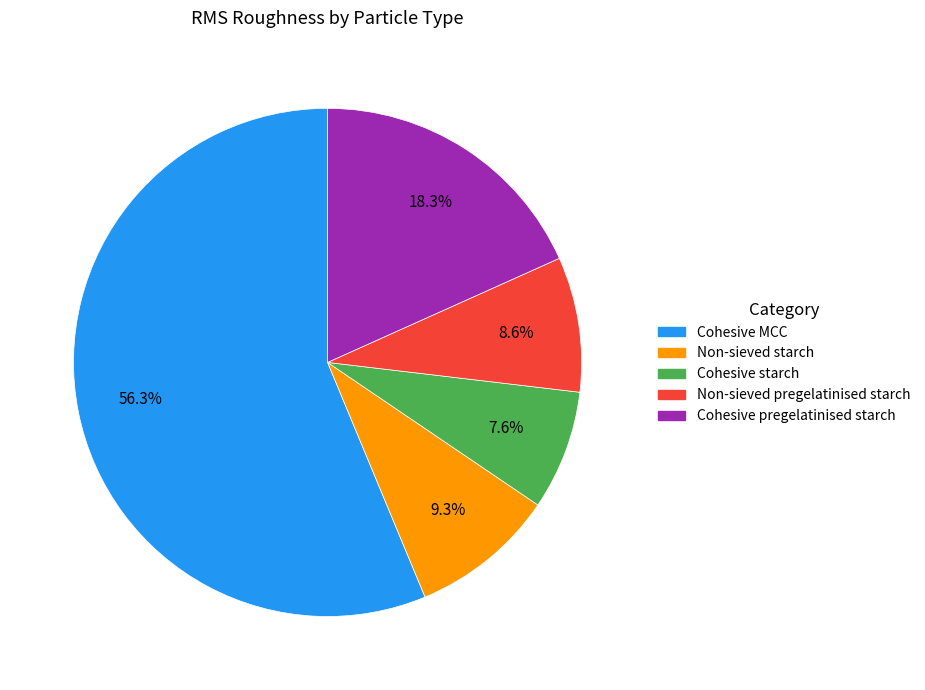

What portion of the pie excludes Cohesive starch?

92.4%